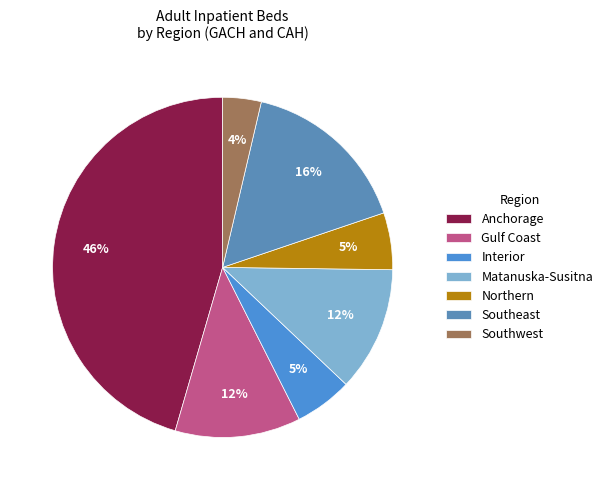

True or false: Anchorage accounts for 46% of the total.

True